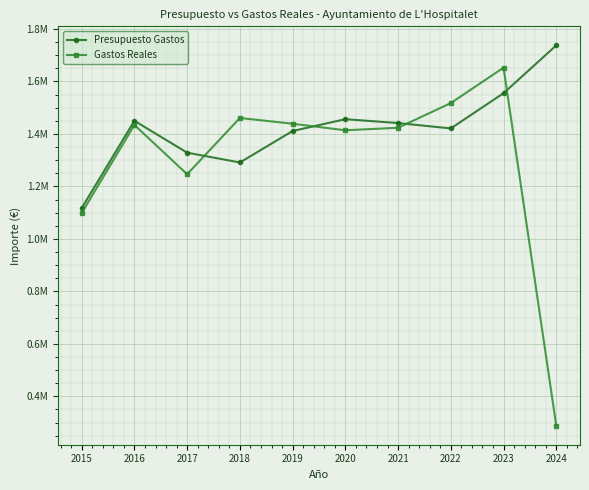

Is this an area chart (filled region under the line)?

No